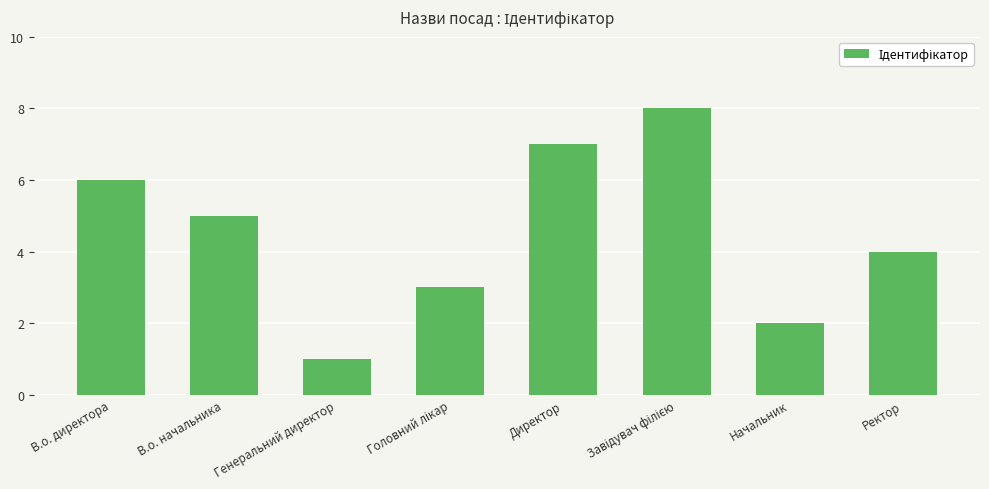

What is the difference between the second highest and minimum values?

6